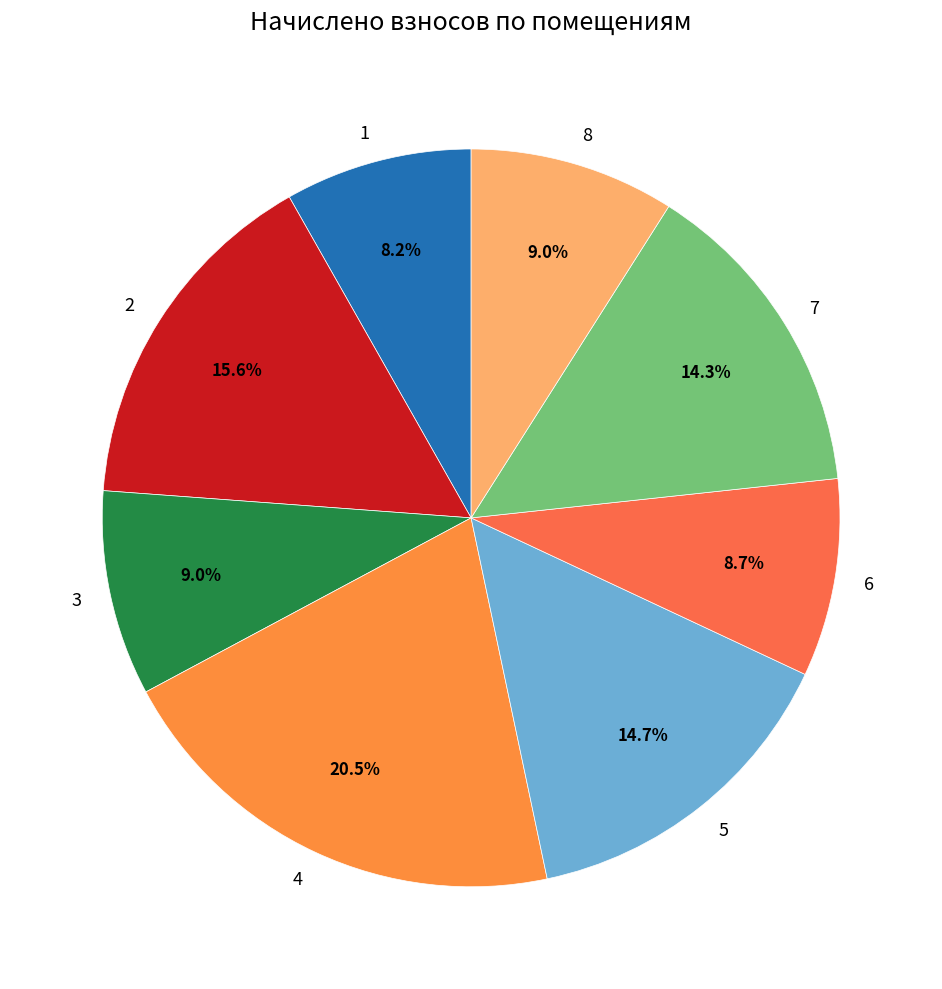

To the nearest percent, what portion does 7 represent?

14%